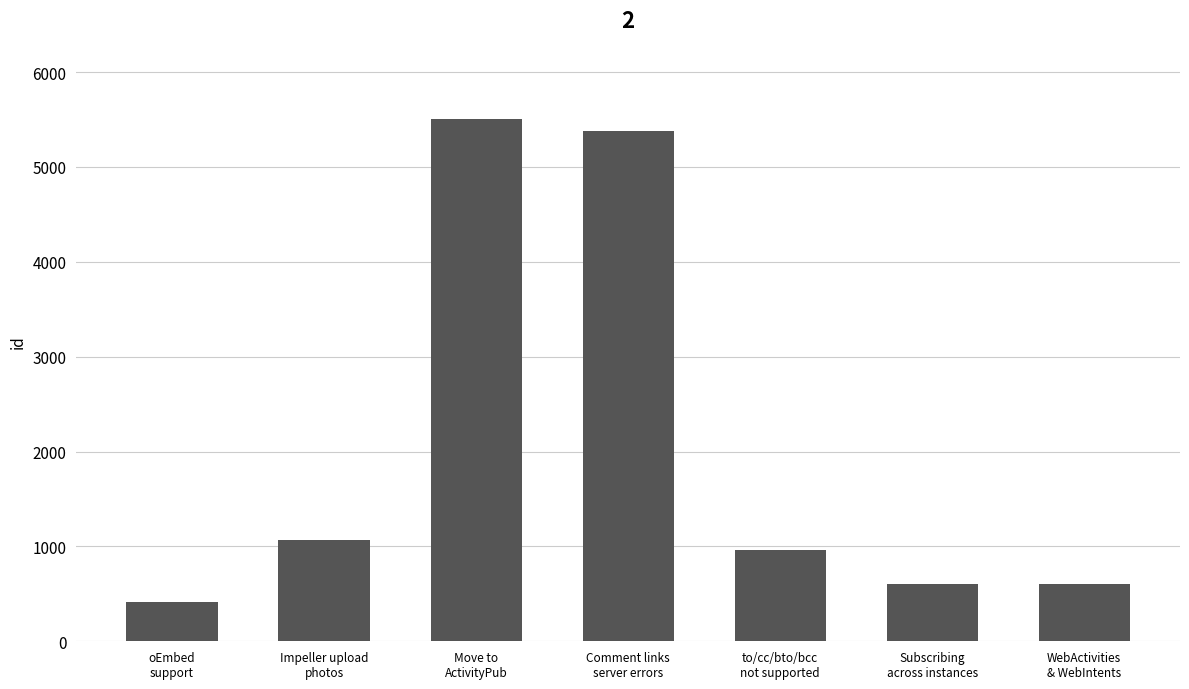

Which label corresponds to the largest value in the chart?

Move to
ActivityPub